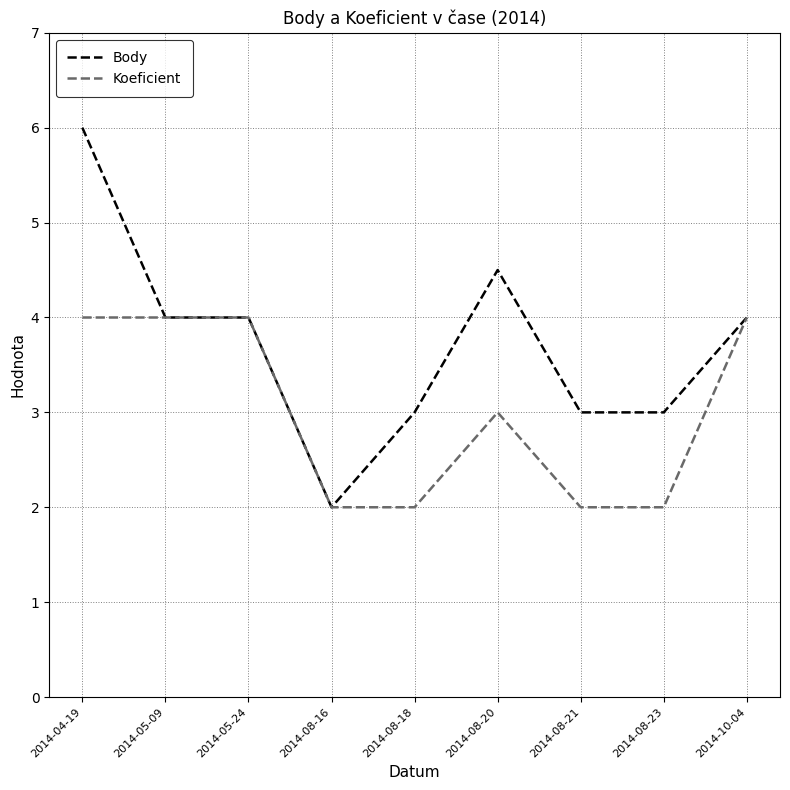

Between 2014-05-09 and 2014-08-23, which series saw the biggest shift?

Koeficient